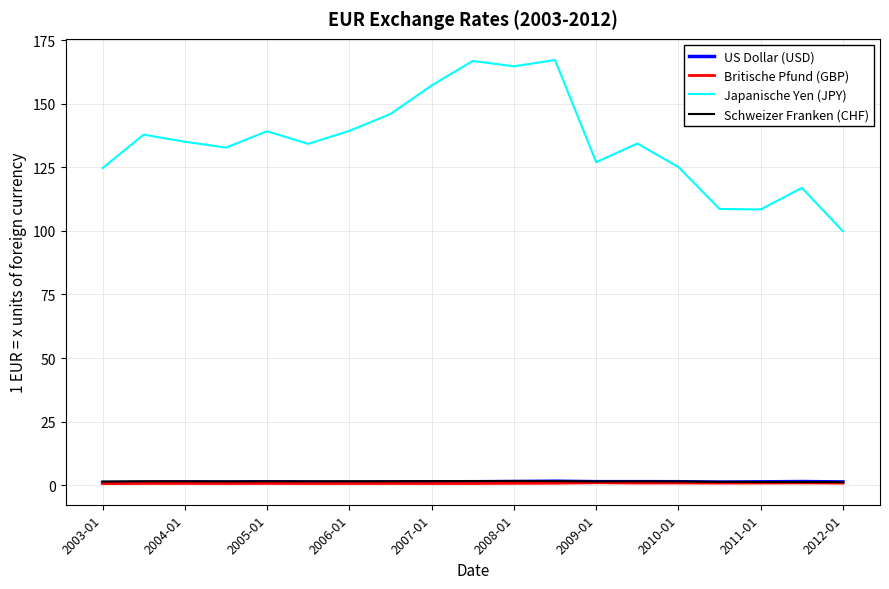

Which series has the largest total across all categories?

Japanische Yen (JPY)